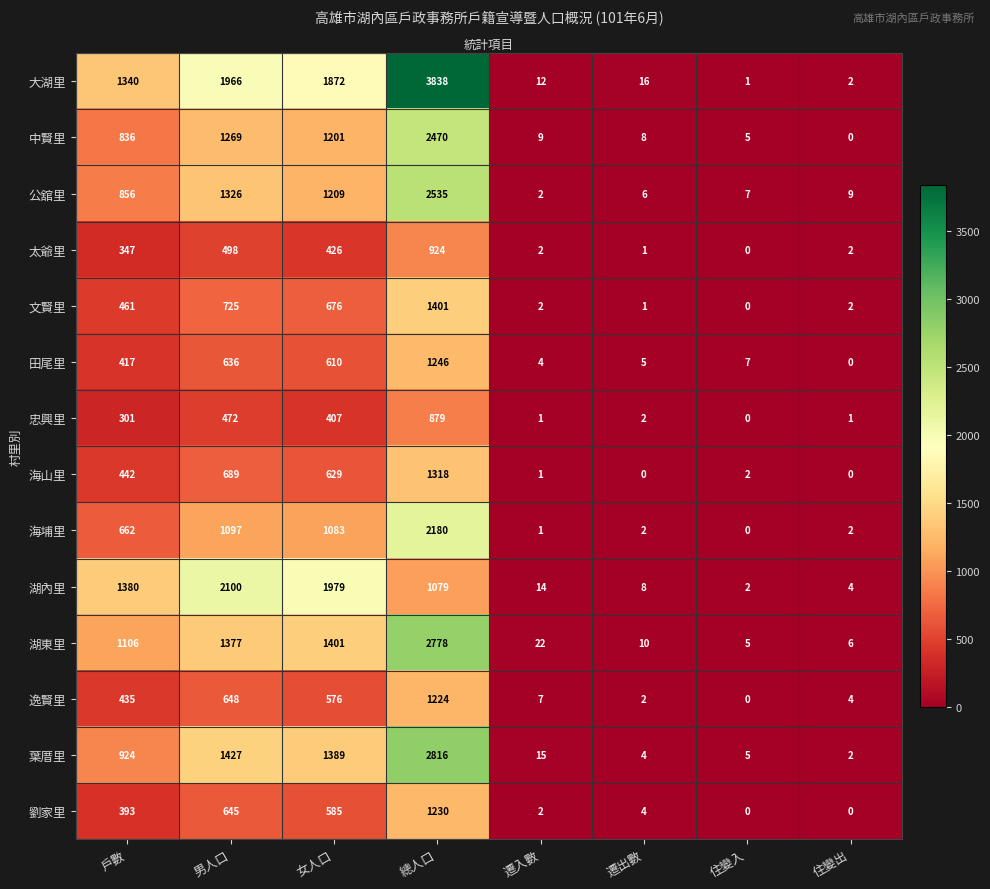

Read the 劉家里 value at 總人口, to the nearest 50.

1250